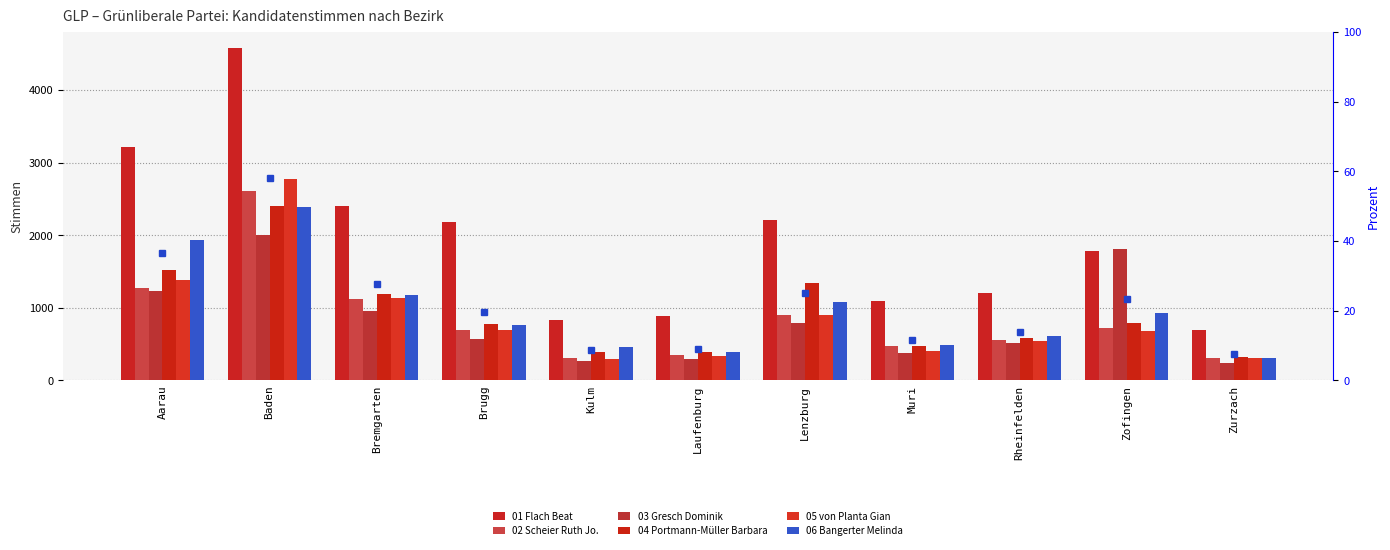

Does the chart contain any negative values?

No